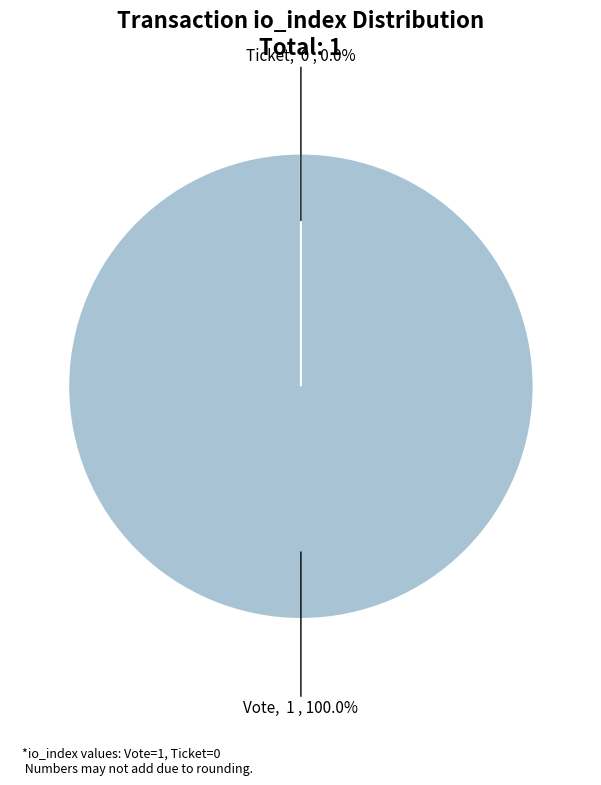

What percentage is the Vote slice, to the nearest percent?

100%